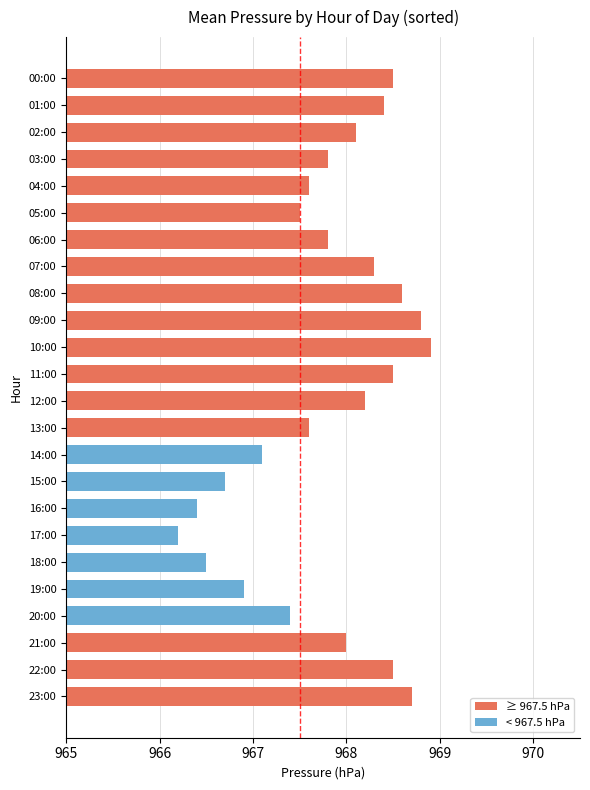

What is the label of the 3rd bar from the bottom?

21:00